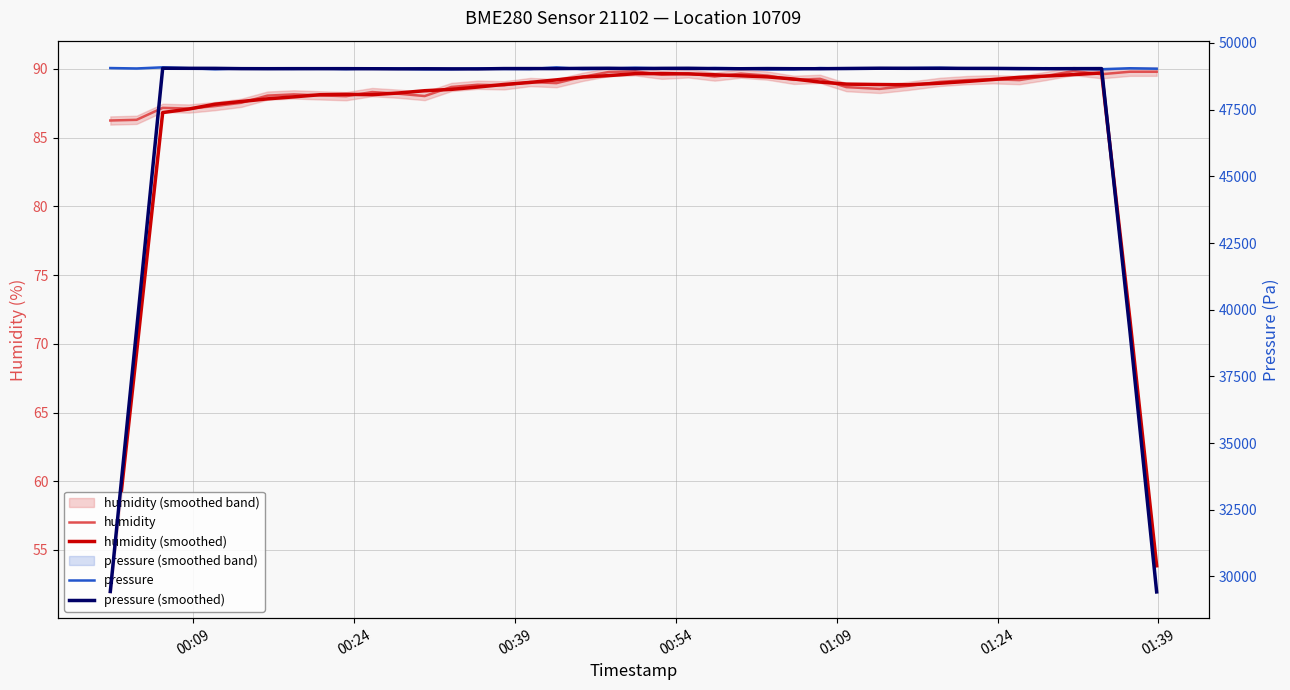

At which category is the sum across all series the highest?

00:39